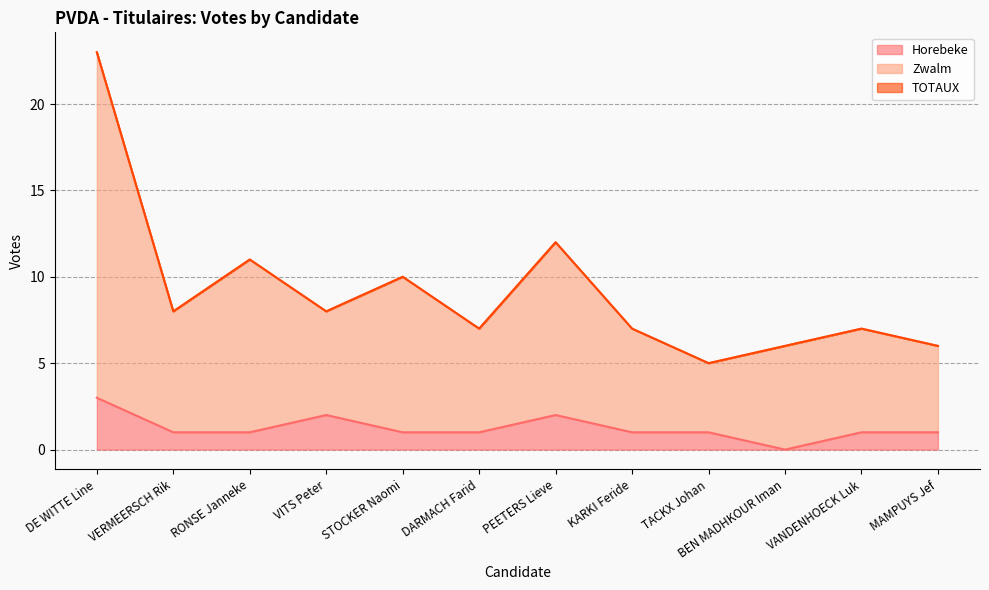

What is the difference between the maximum and minimum values in the Zwalm series?

18